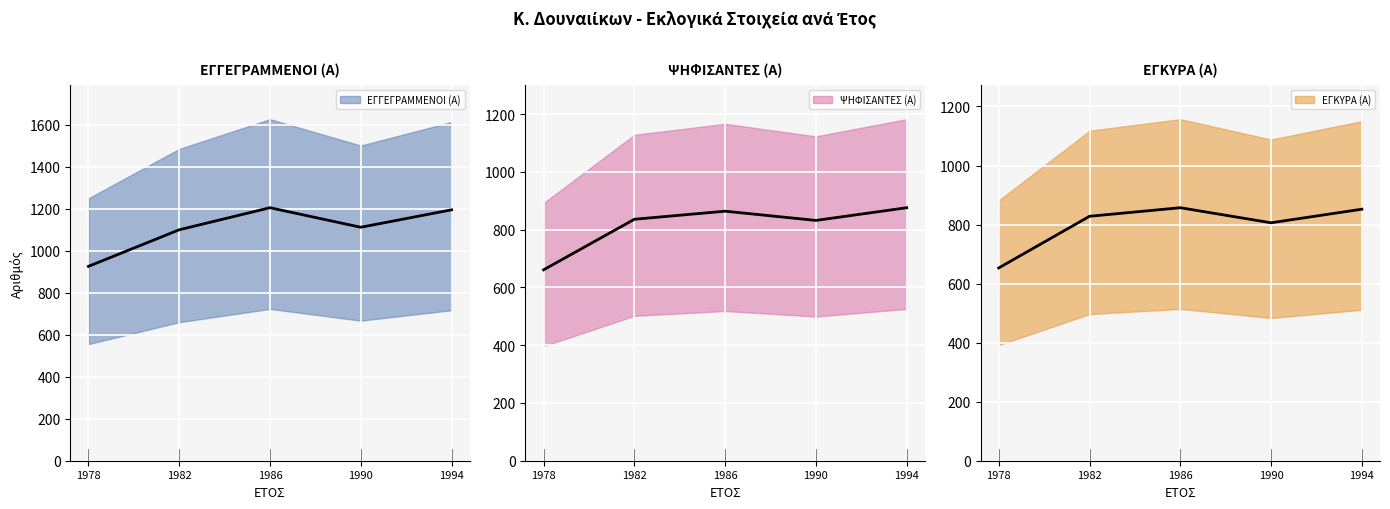

What is the sum of all ΨΗΦΙΣΑΝΤΕΣ (Α) values?

4069